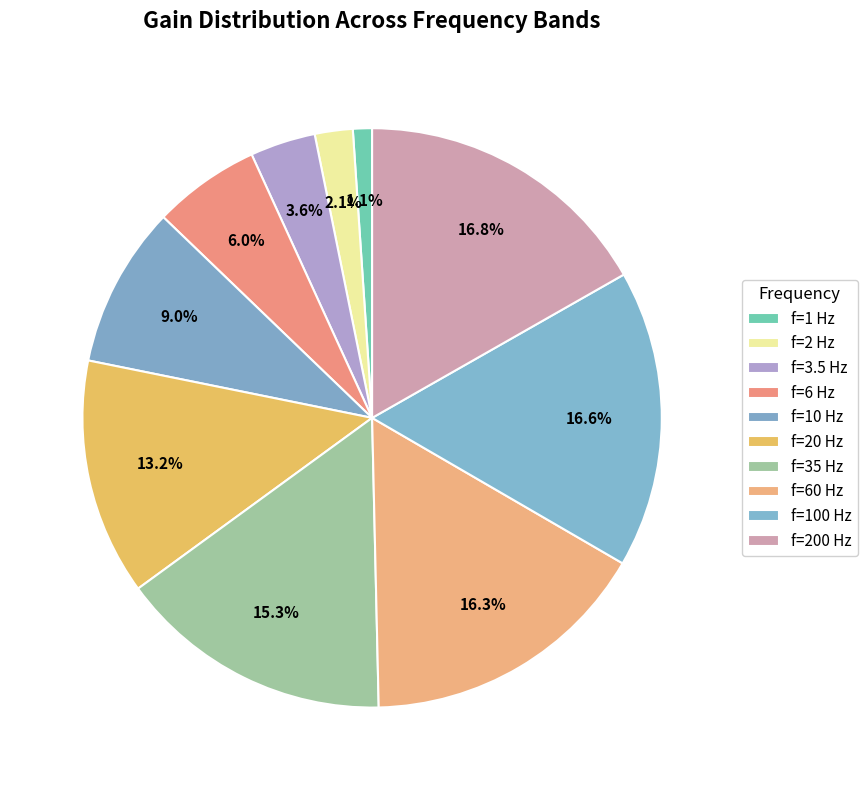

How many slices are in this pie chart?

10